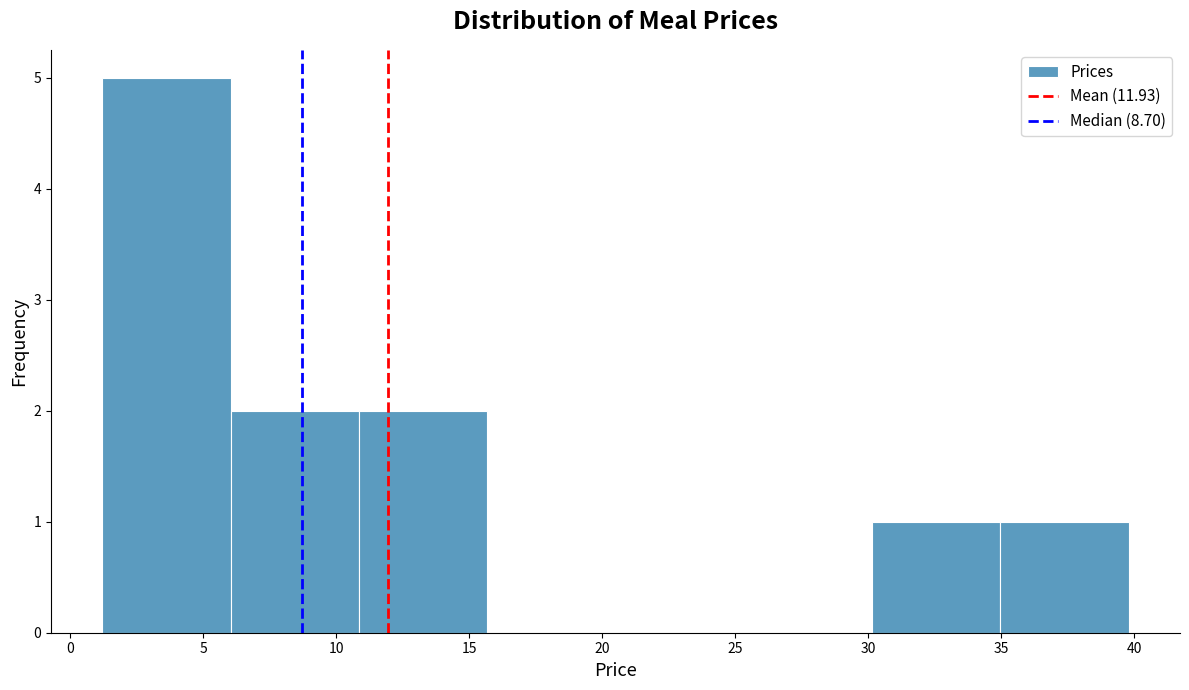

Over which range of the x-axis is the bar tallest?

1.0 to 6.0